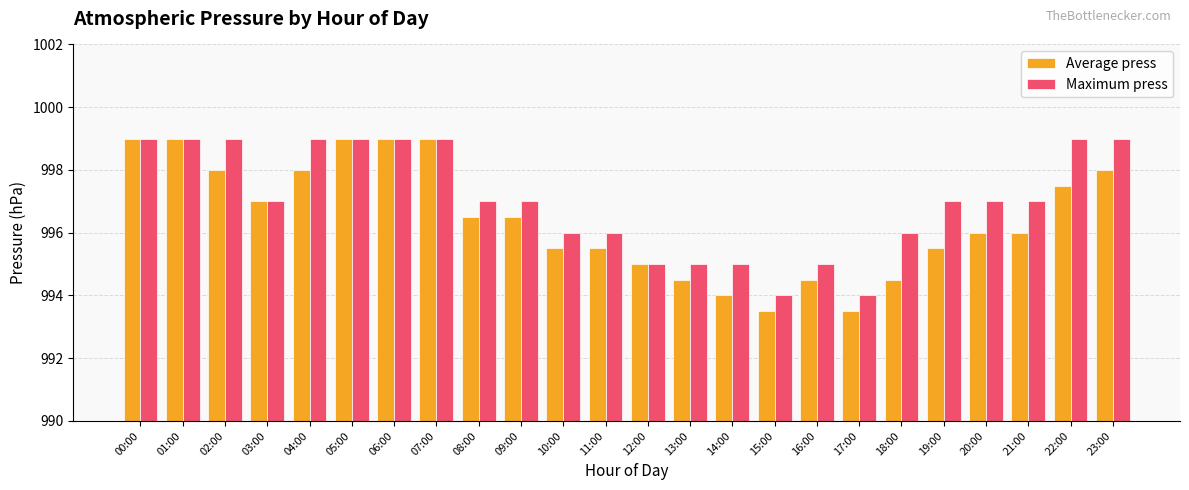

The value of Average press at 09:00 is 996.5. True or false?

True